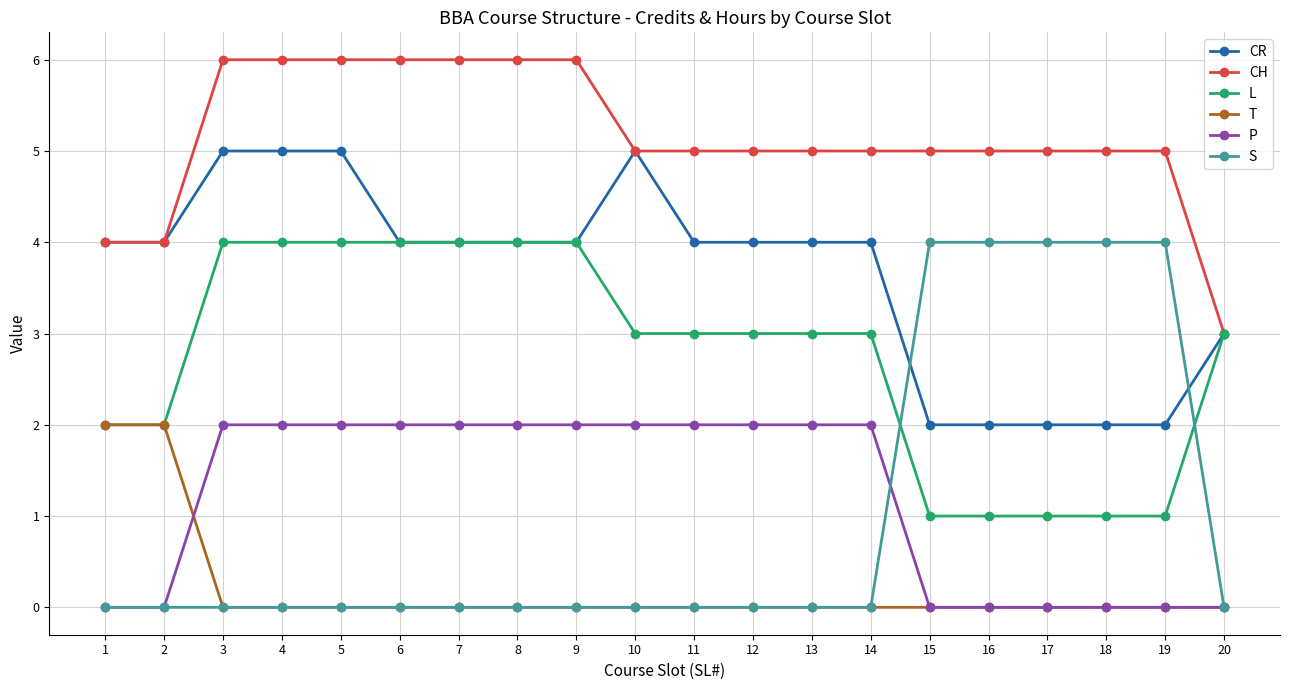

True or false: CR has a value of 3 at 19.

False